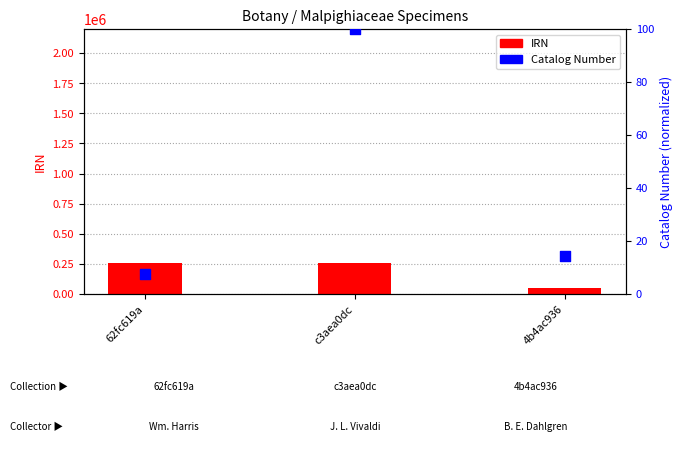

Which series has the widest spread of Y values?

IRN